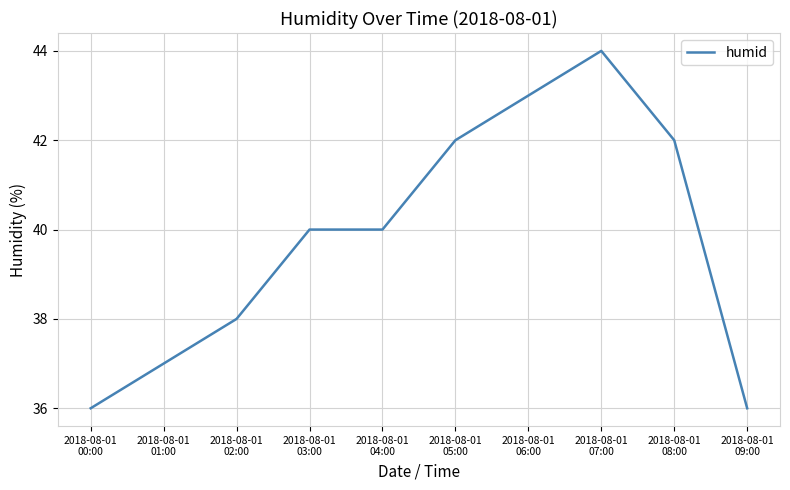

Is it true that the value at 2018-08-01
00:00 is 56?

False